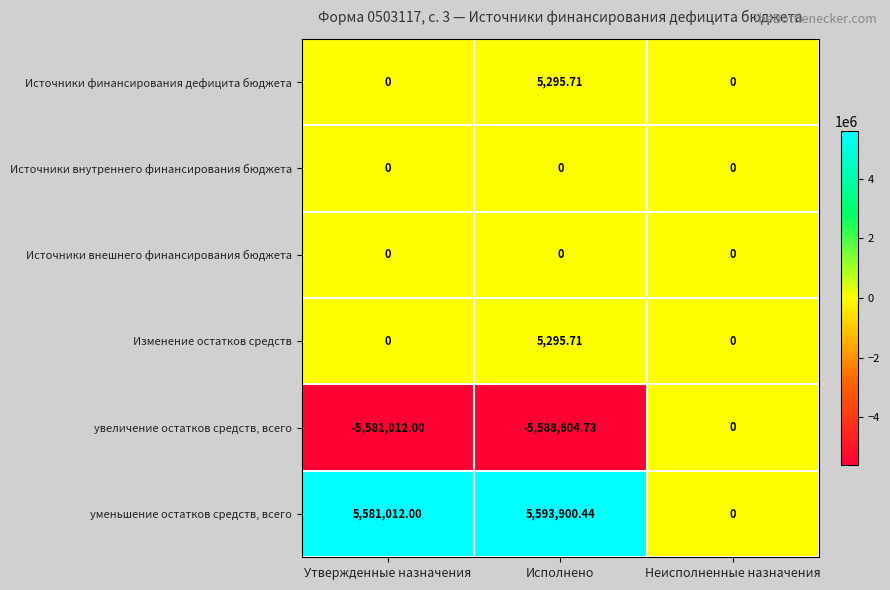

Which series has the largest range (max minus min)?

уменьшение остатков средств, всего